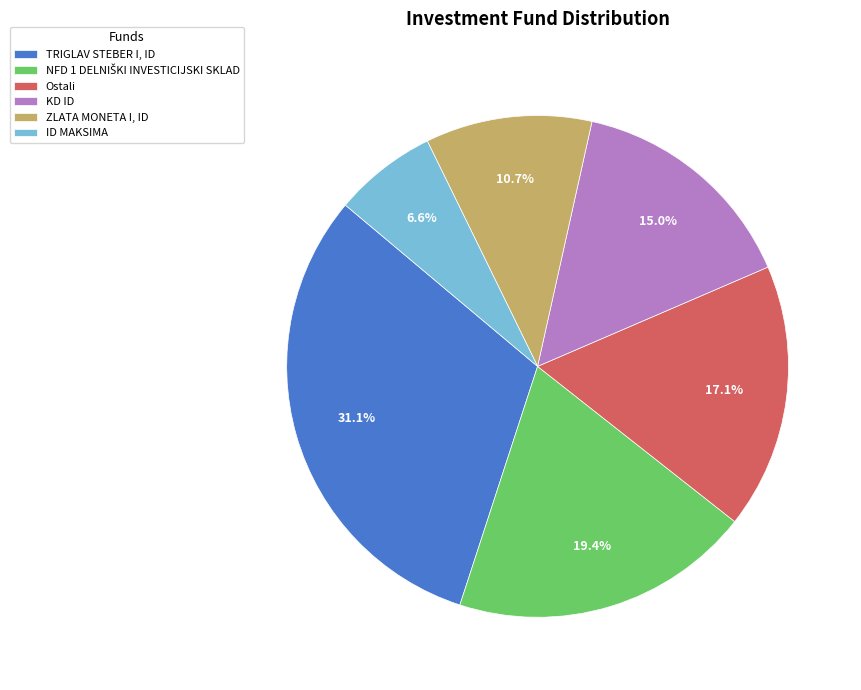

Count the number of slices in the pie.

6